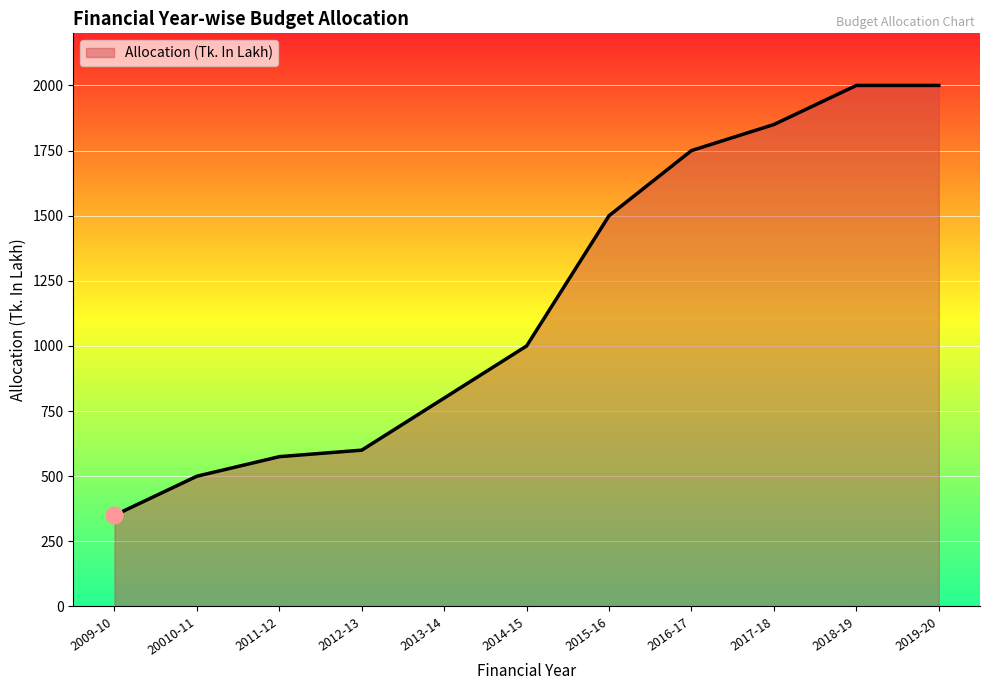

Is it true that the value at 2019-20 is 3575?

False